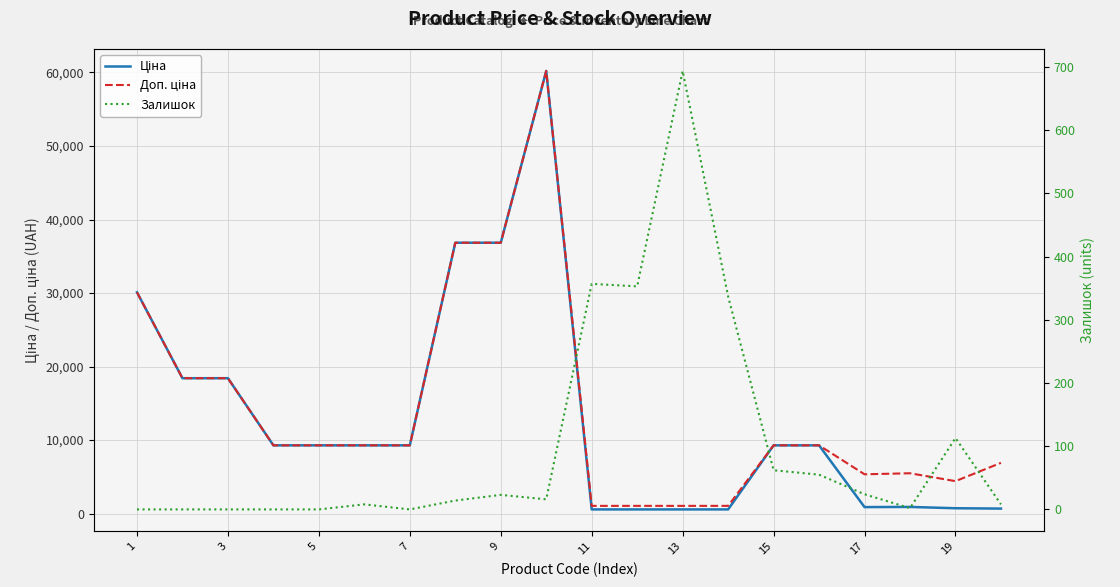

What is the approximate value of Ціна at 13?

578.1